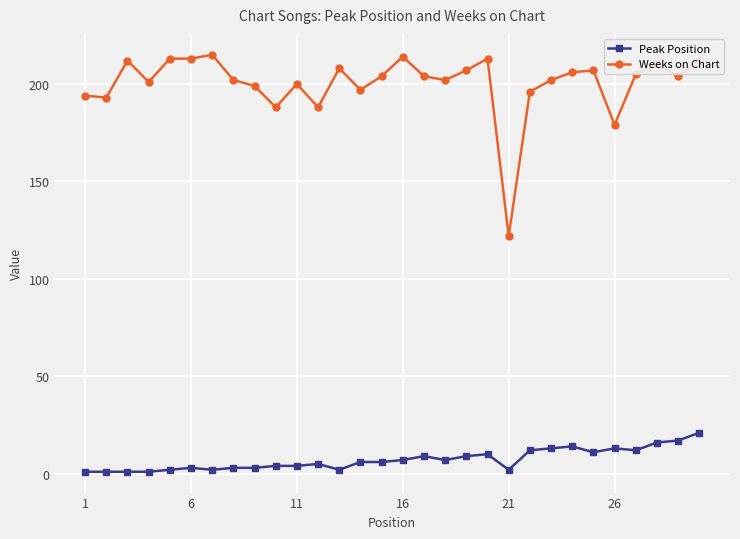

Rank the series by their maximum value, from lowest to highest.

Peak Position, Weeks on Chart